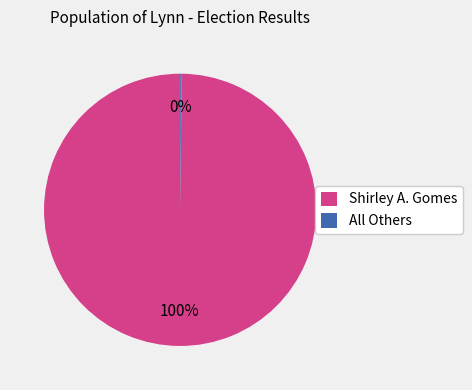

To the nearest percent, what is the difference between the largest and smallest slice percentages?

100%